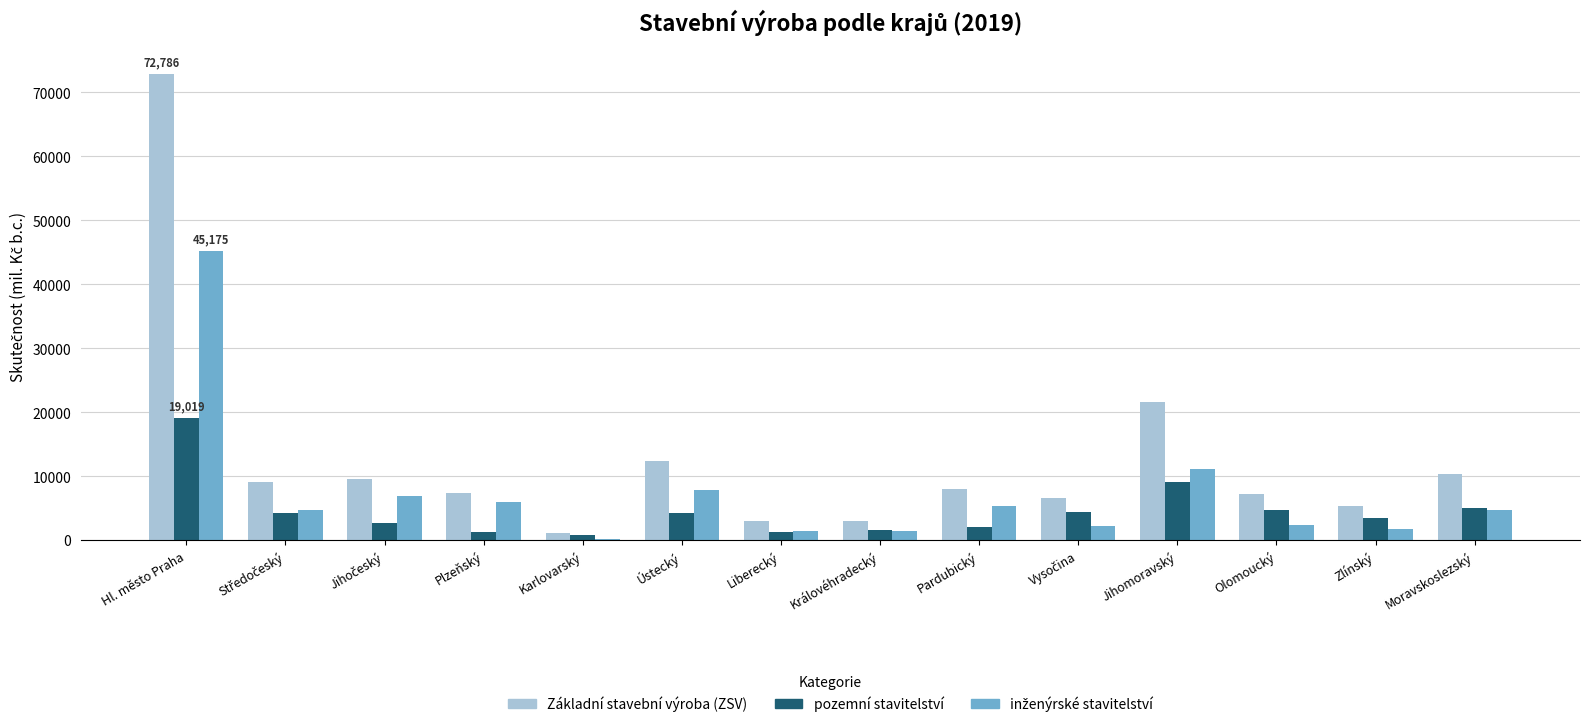

At which category is the sum across all series the highest?

Hl. město Praha